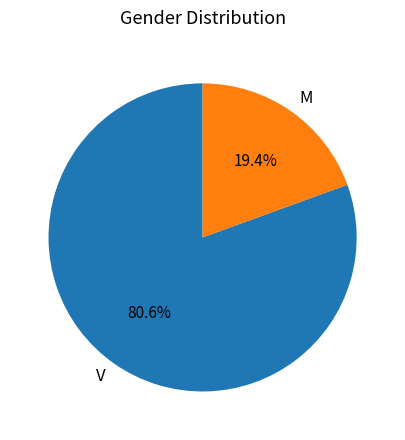

What is the smallest slice in the pie chart?

M